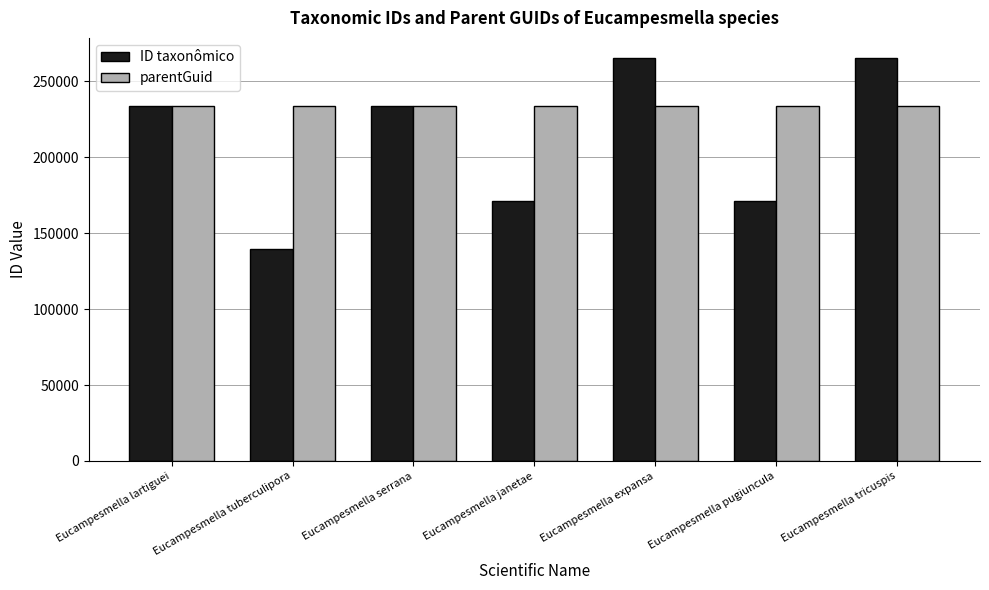

The value of ID taxonômico at Eucampesmella expansa is 345742. True or false?

False